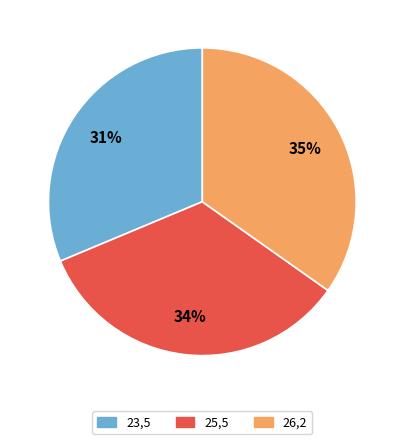

Combined, do 25,5 and 23,5 account for over 50%?

Yes